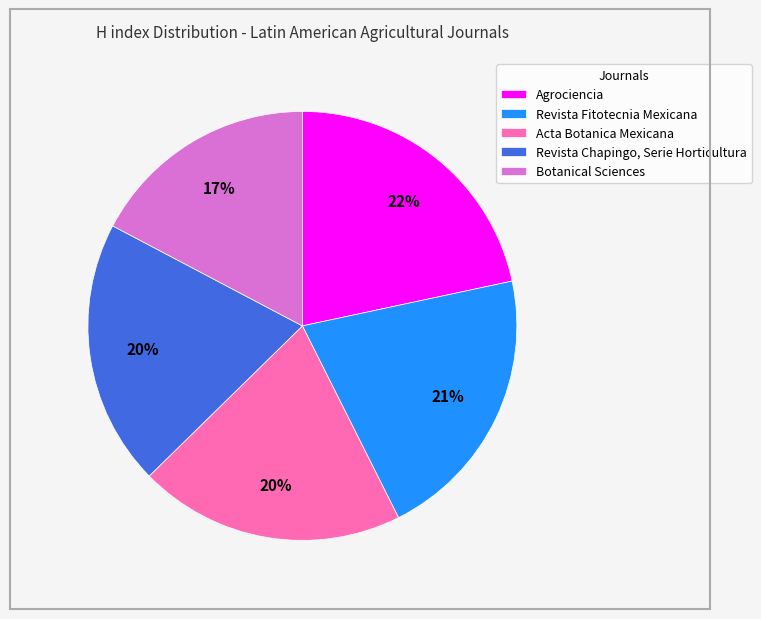

What is the ratio of the value at Acta Botanica Mexicana to the value at Revista Fitotecnia Mexicana?

1.0